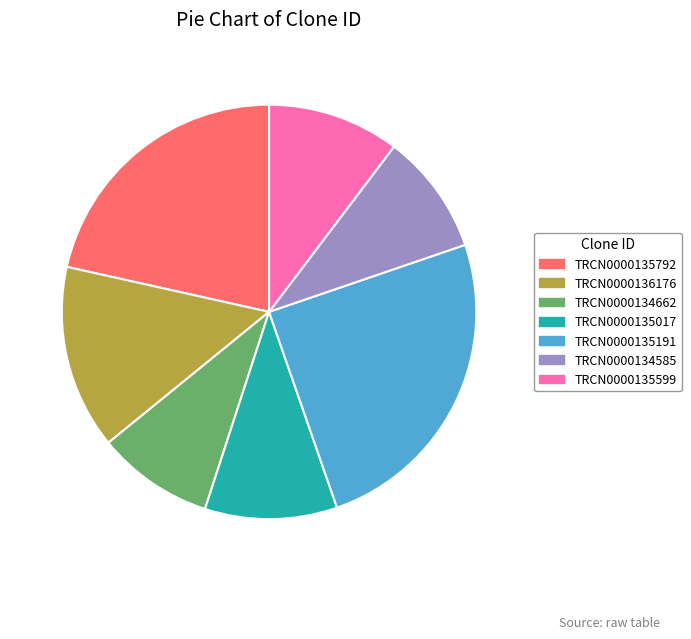

Does TRCN0000135191 account for over 50% of the chart?

No